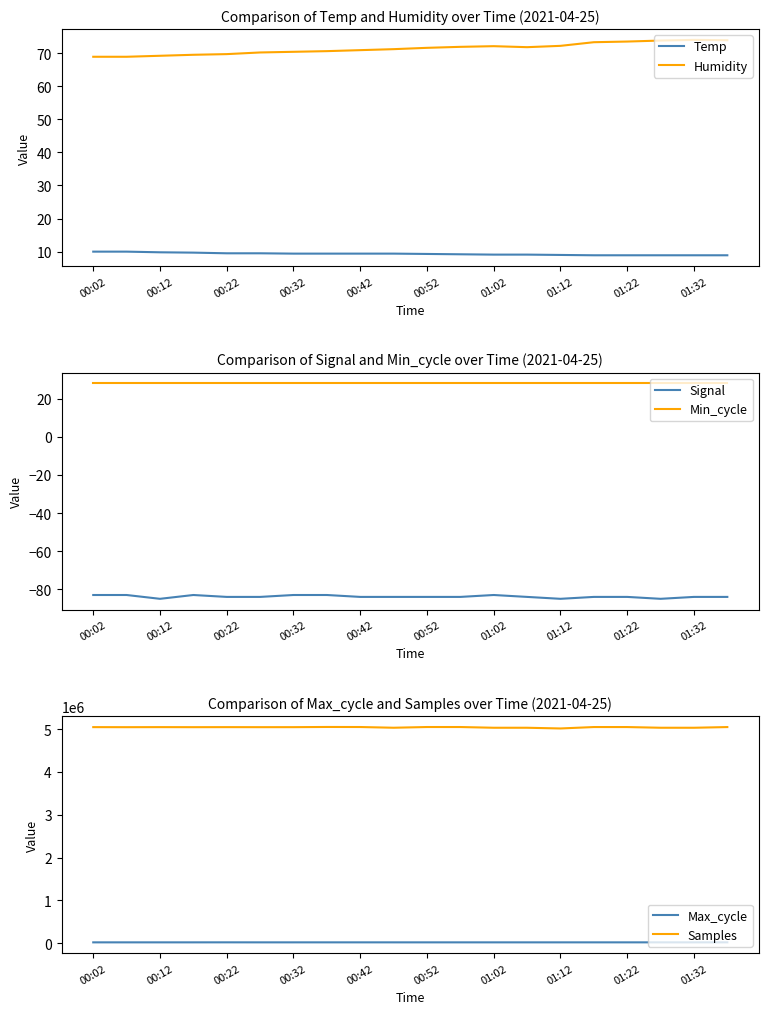

What is the value of the Temp point at the 17th from the left?

8.9